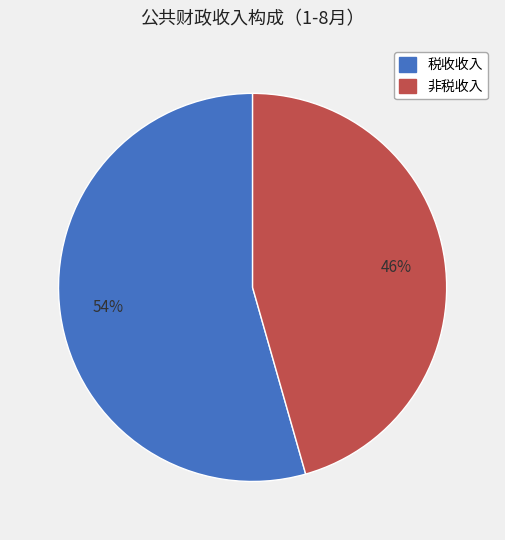

How many segments does this pie chart have?

2